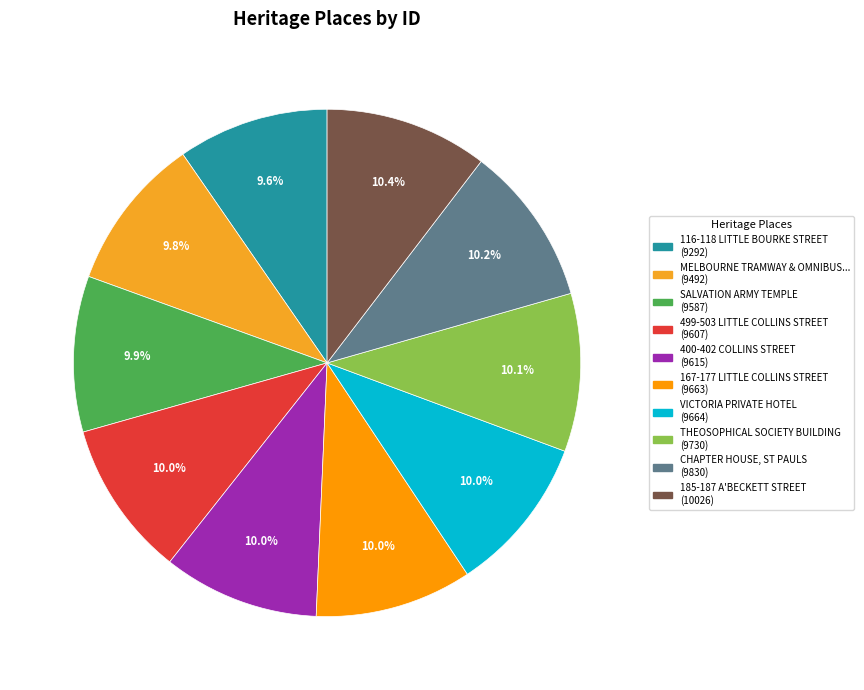

How many segments does this pie chart have?

10